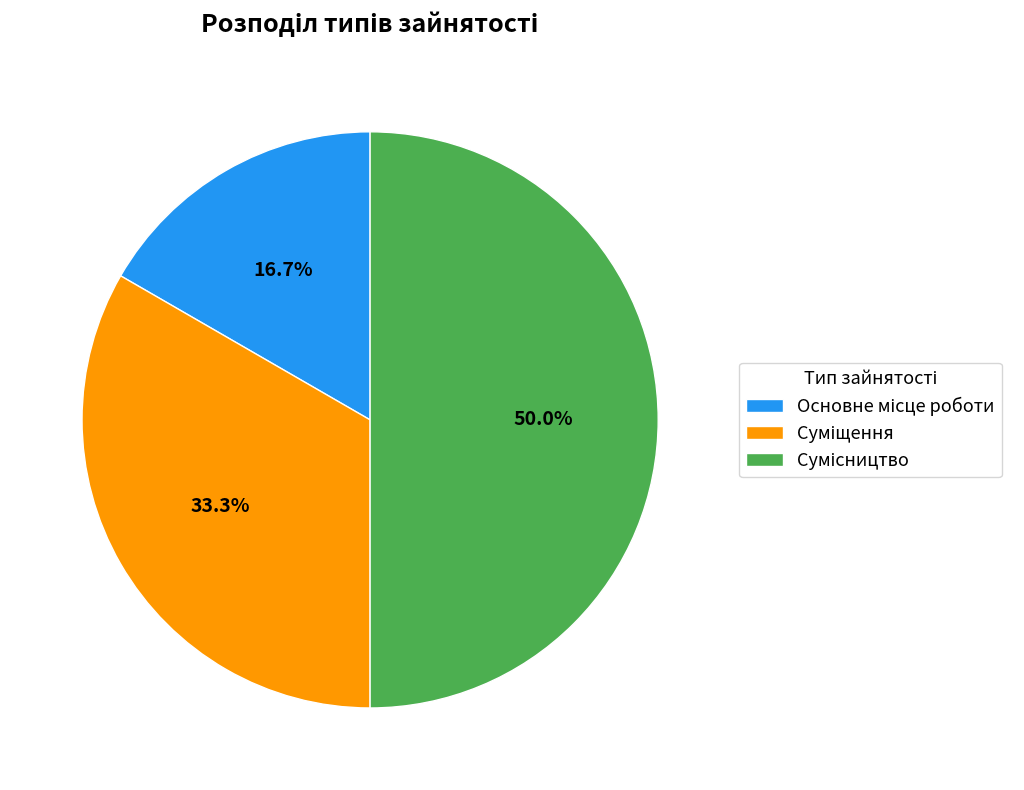

Count the number of slices in the pie.

3